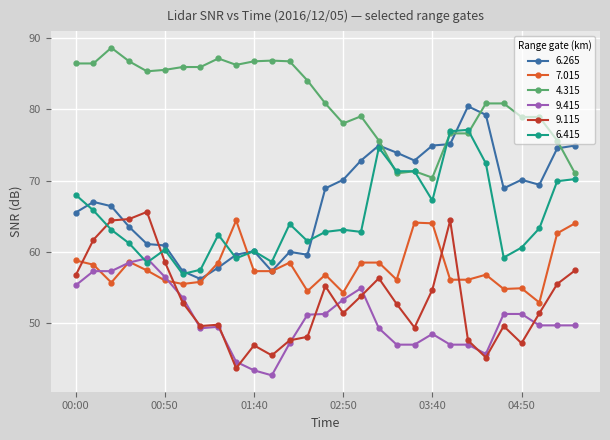

What is the value of the 4.315 point at the 11th from the left?

86.7